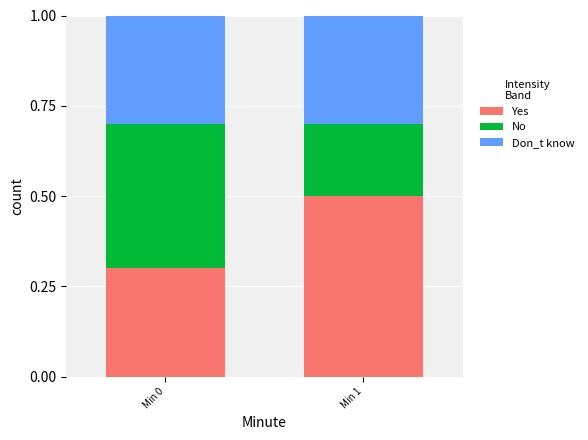

Which category has the highest value in the Yes series?

Min 1